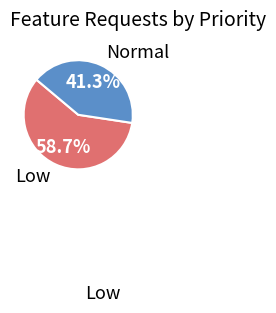

Does any single category account for the majority?

Yes